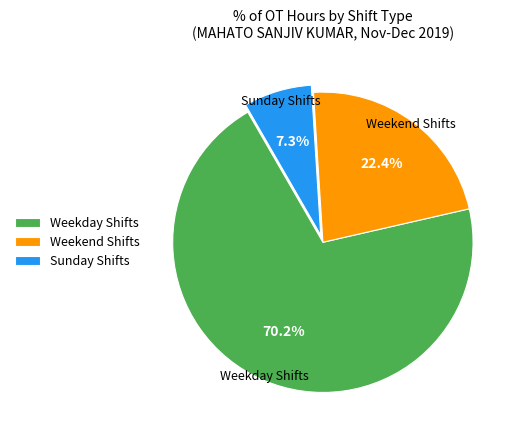

Which slice is the largest?

Weekday Shifts